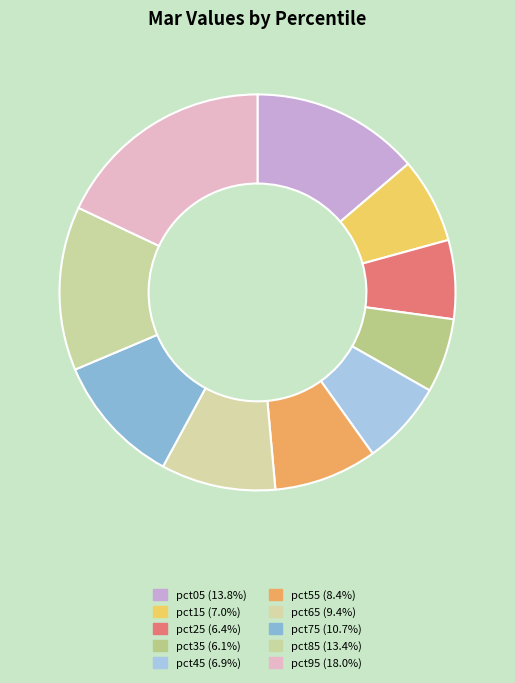

To the nearest percent, what is the combined percentage of pct25 and pct75?

17%